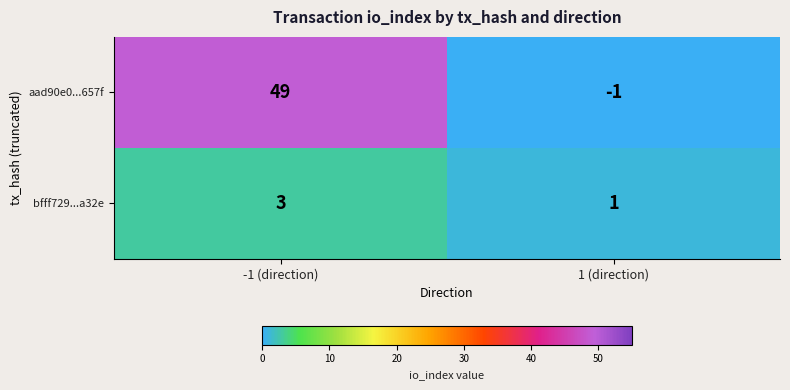

At which category does the chart reach its peak across all series?

-1 (direction)